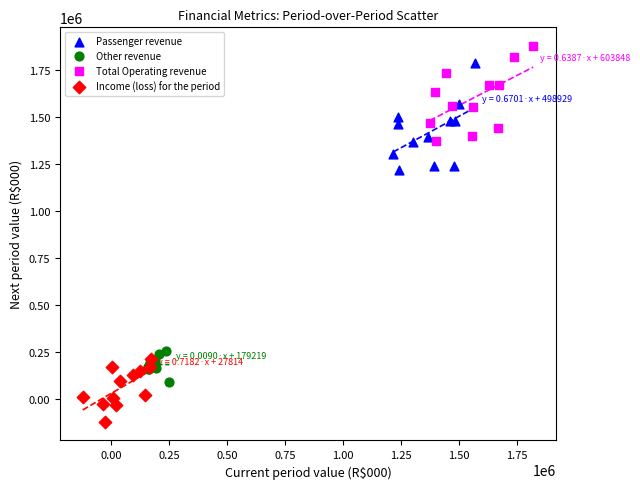

Which series has the widest spread of Y values?

Passenger revenue